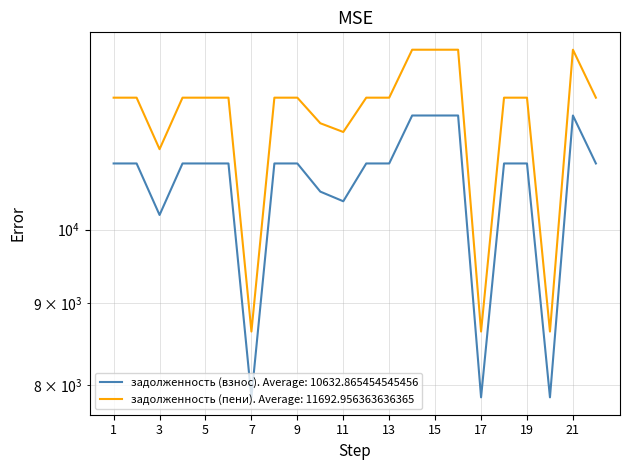

How many values in the задолженность (взнос) series are below 11000?

6